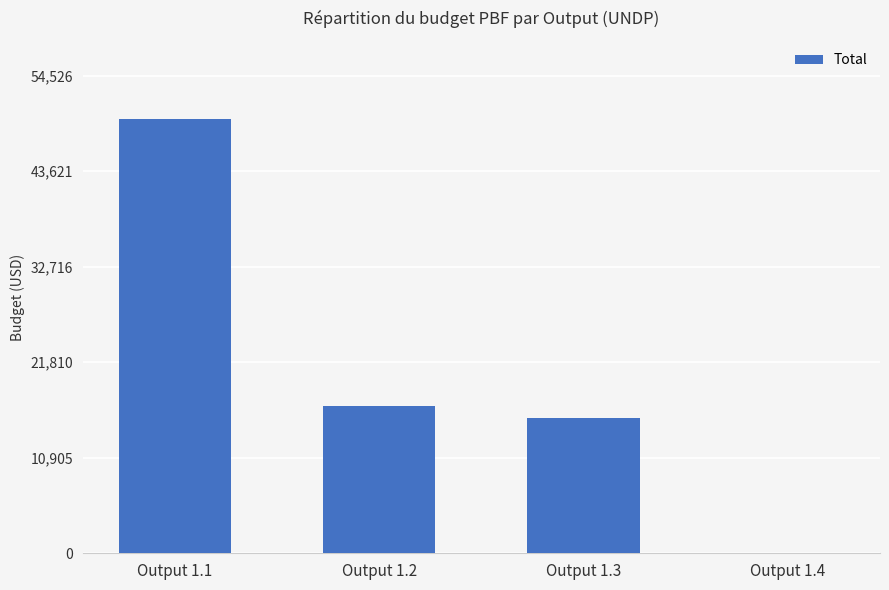

What is the change in value from Output 1.1 to Output 1.2?

-32812.8